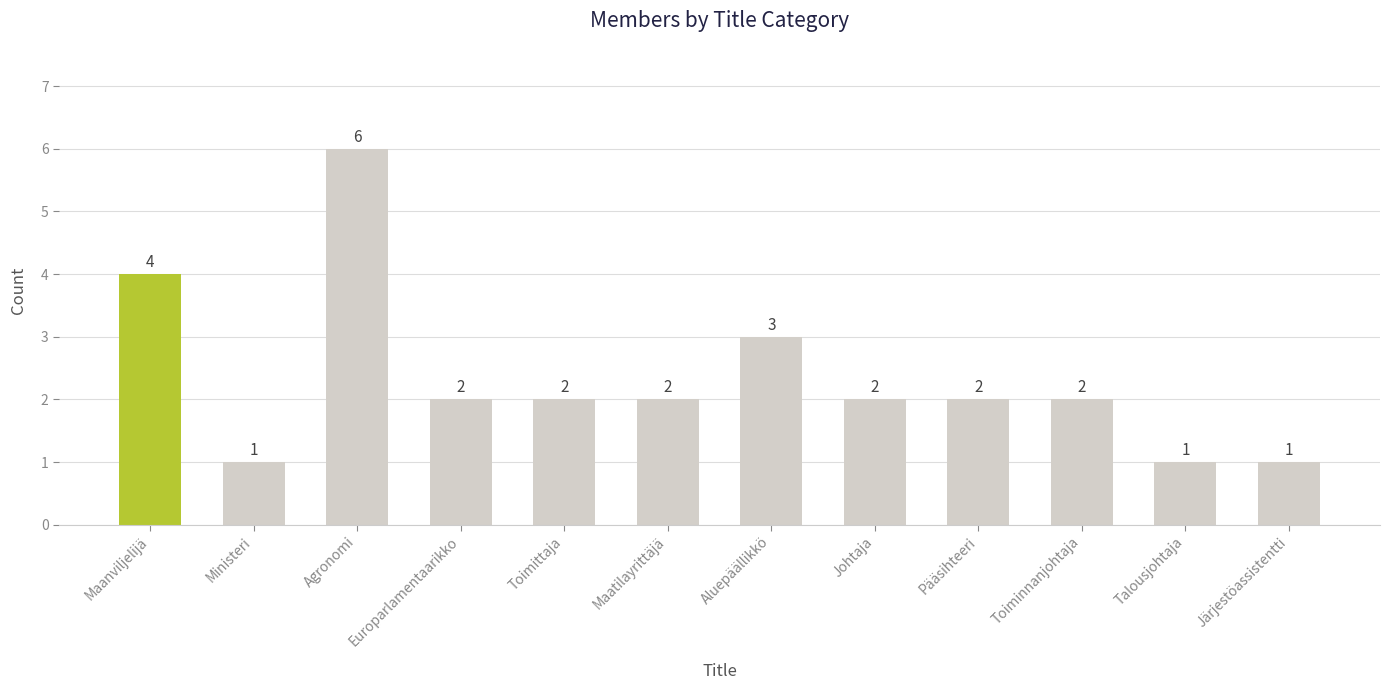

Approximately how many times larger is the value at Toimittaja compared to Europarlamentaarikko?

1.0